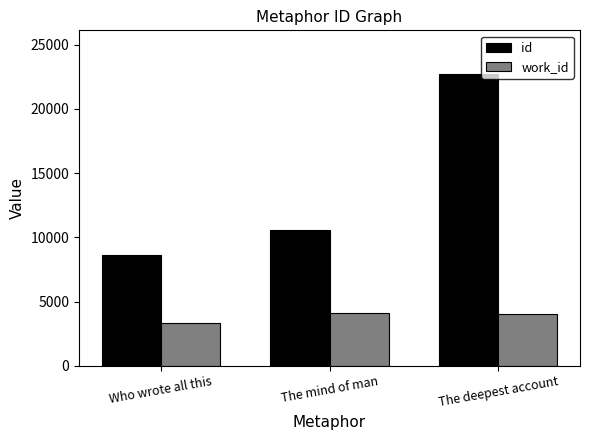

How many series are shown in this chart?

2